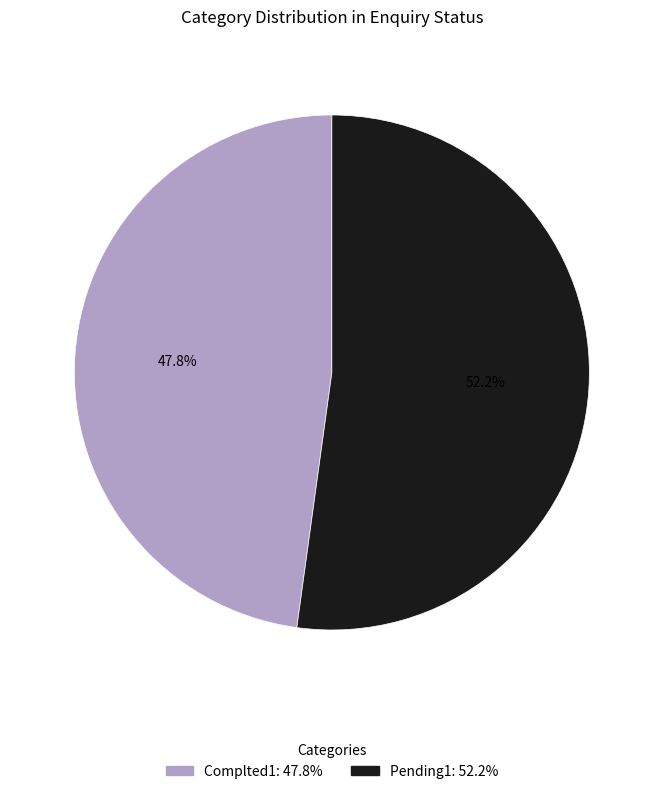

Does Complted1 account for over 50% of the chart?

No